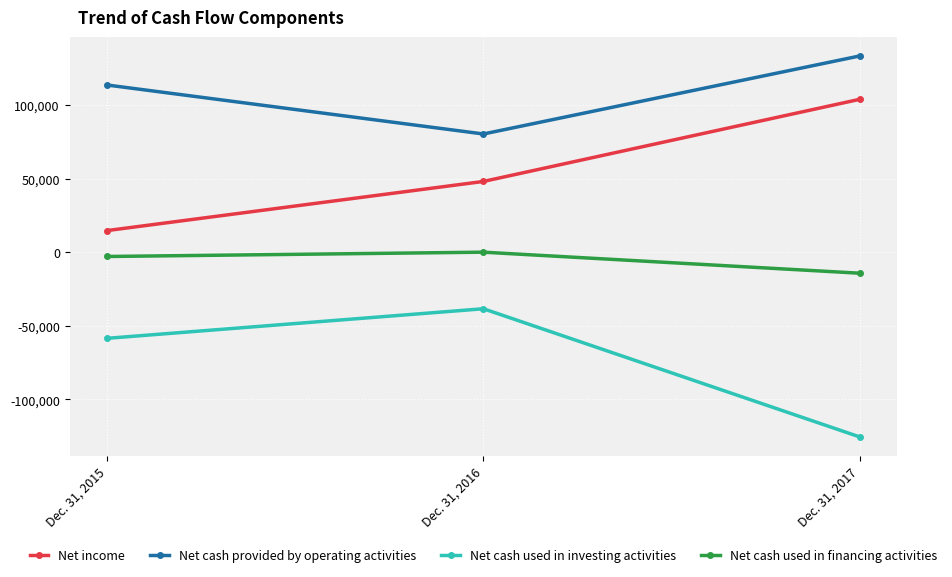

How many Net cash used in investing activities values are between -125578 and -38472?

3